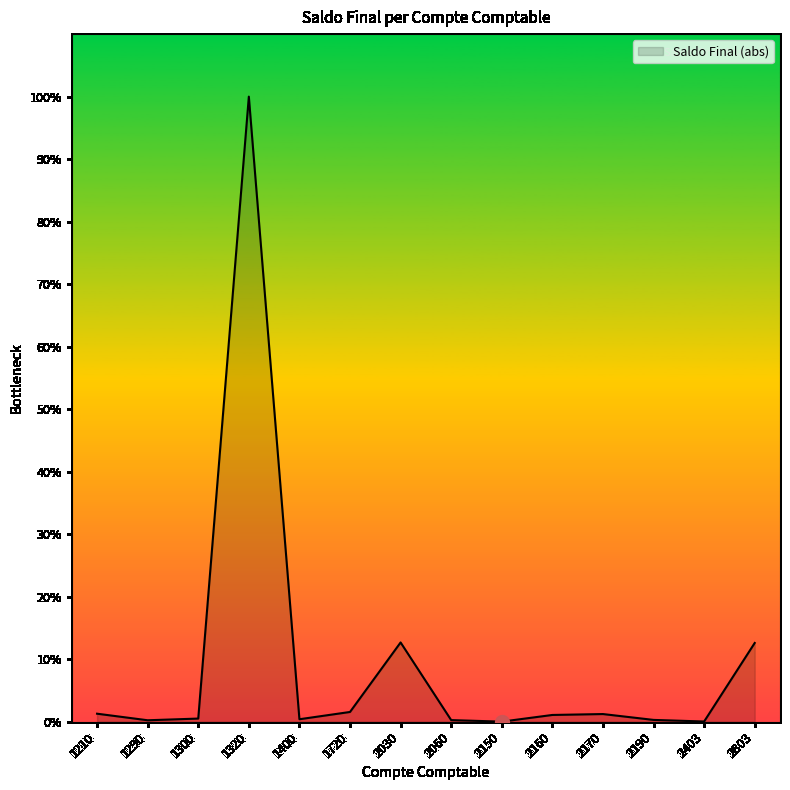

Which category has the highest value across all series?

1320